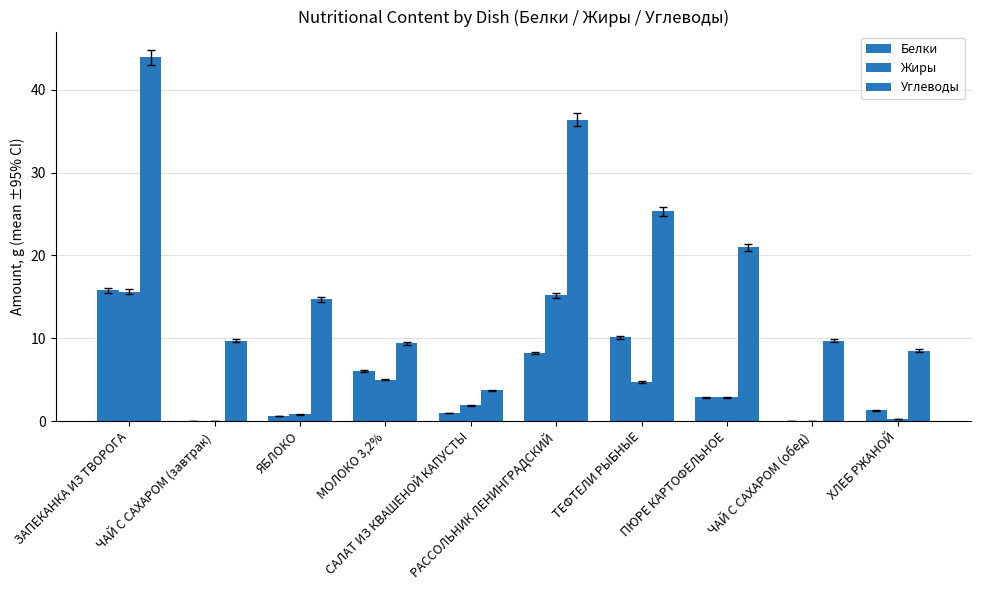

Which series changed the most between МОЛОКО 3,2% and САЛАТ ИЗ КВАШЕНОЙ КАПУСТЫ?

Углеводы